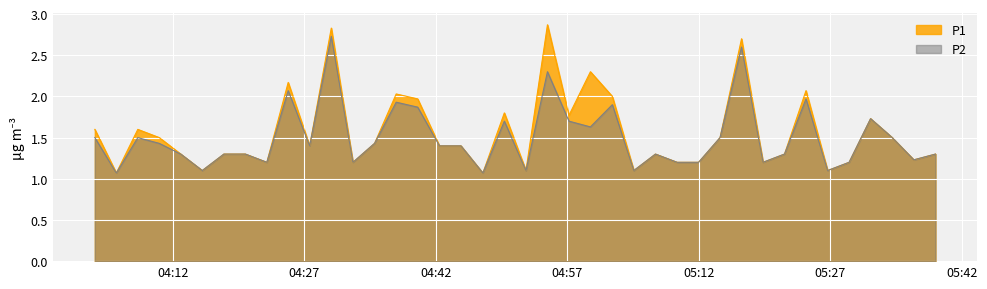

What are all the series names shown in the legend?

P1, P2